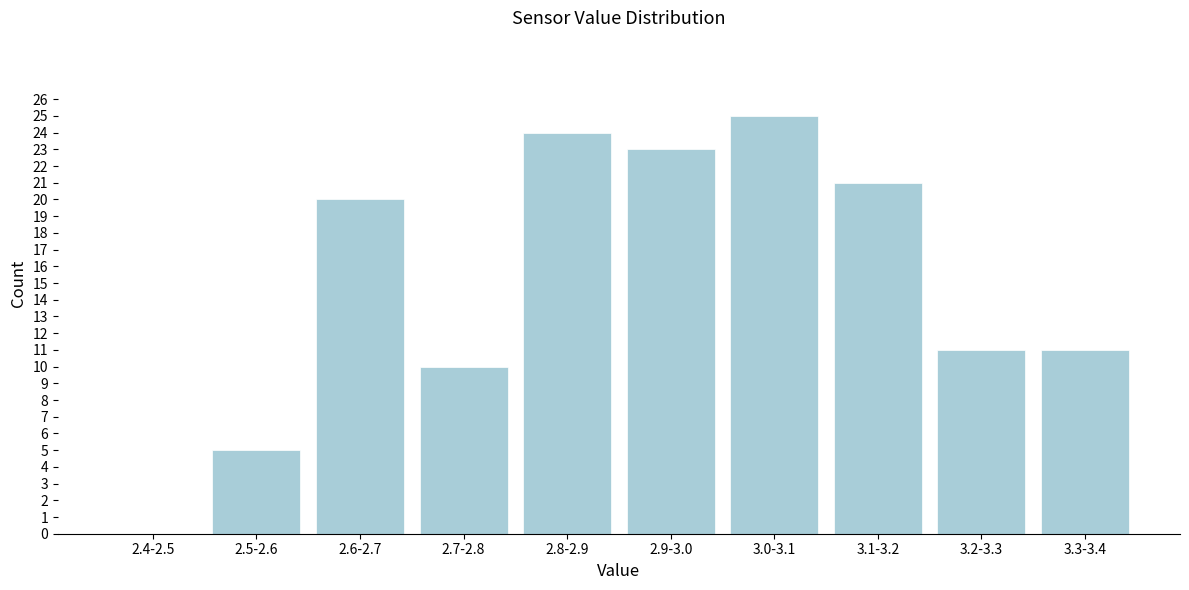

Reading left to right, what are all the values shown in this chart?

2.4-2.5=0	2.5-2.6=5	2.6-2.7=20	2.7-2.8=10	2.8-2.9=24	2.9-3.0=23	3.0-3.1=25	3.1-3.2=21	3.2-3.3=11	3.3-3.4=11